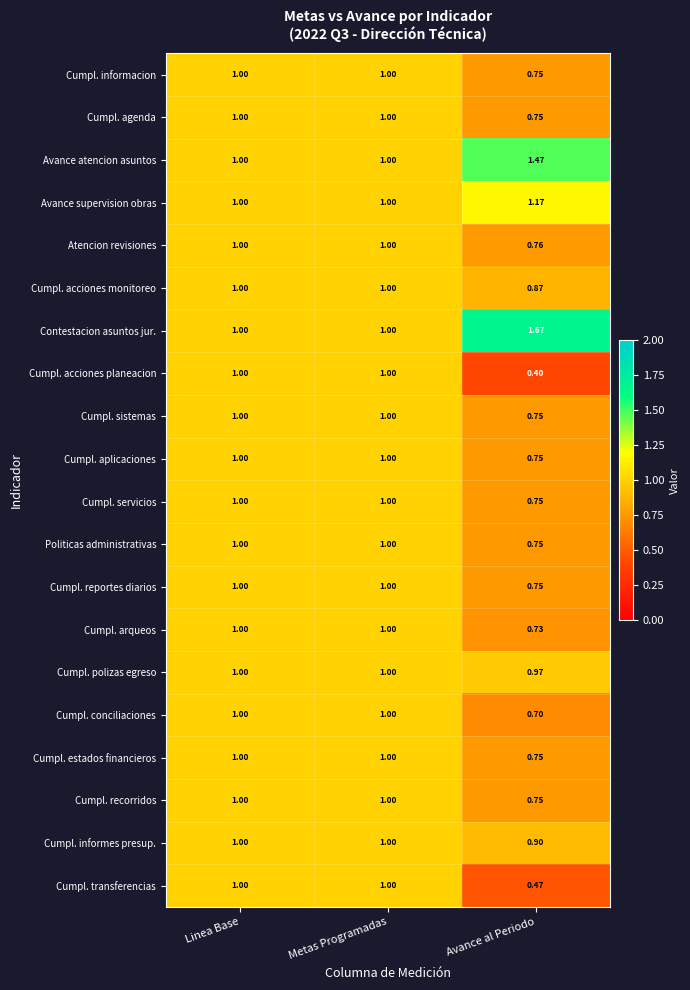

Where is Politicas administrativas nearest to the value 0?

Avance al Periodo